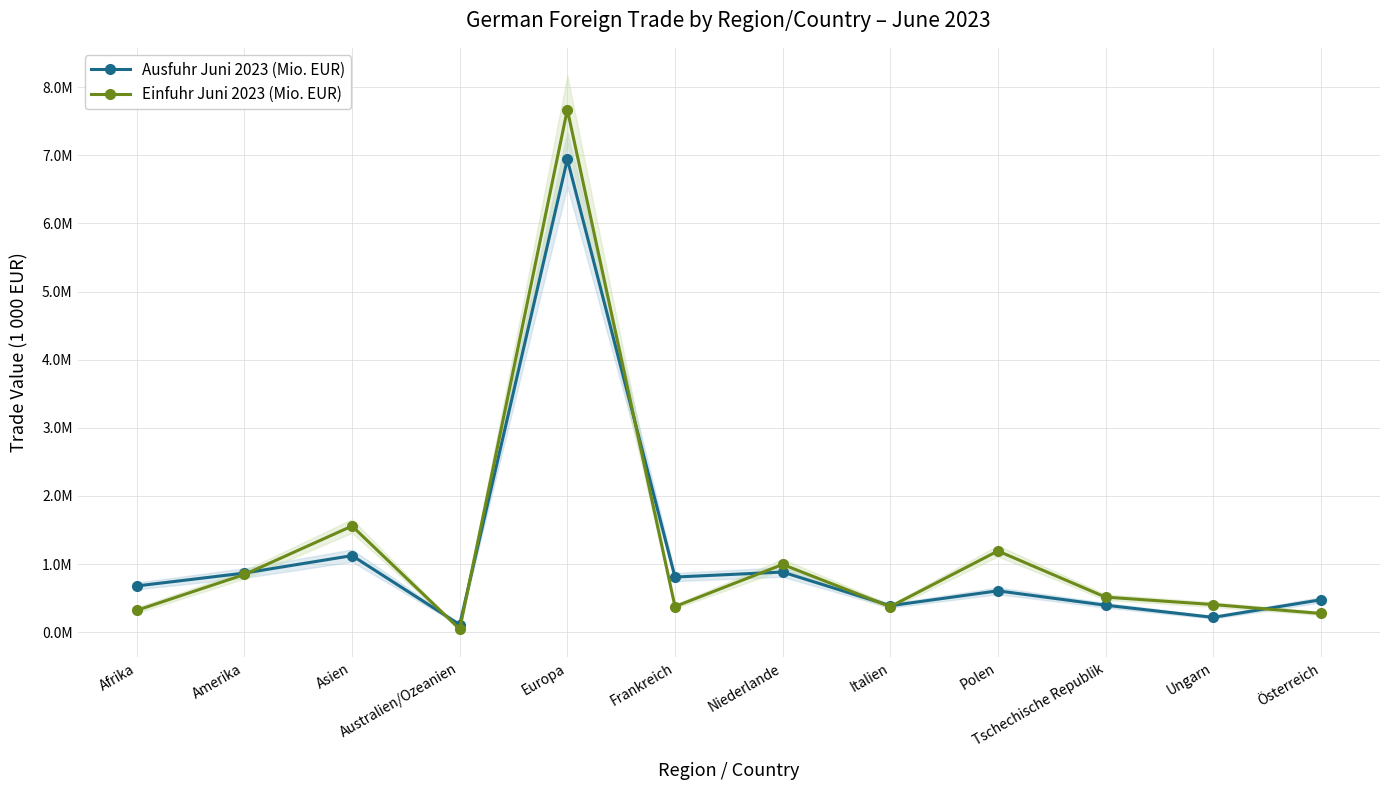

Where do Einfuhr Juni 2023 (Mio. EUR) and Ausfuhr Juni 2023 (Mio. EUR) first cross each other?

Amerika and Asien